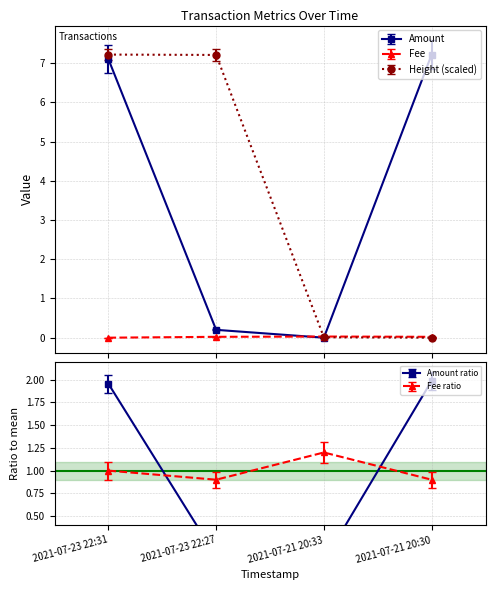

What are all the series names shown in the legend?

Amount, Fee, Height